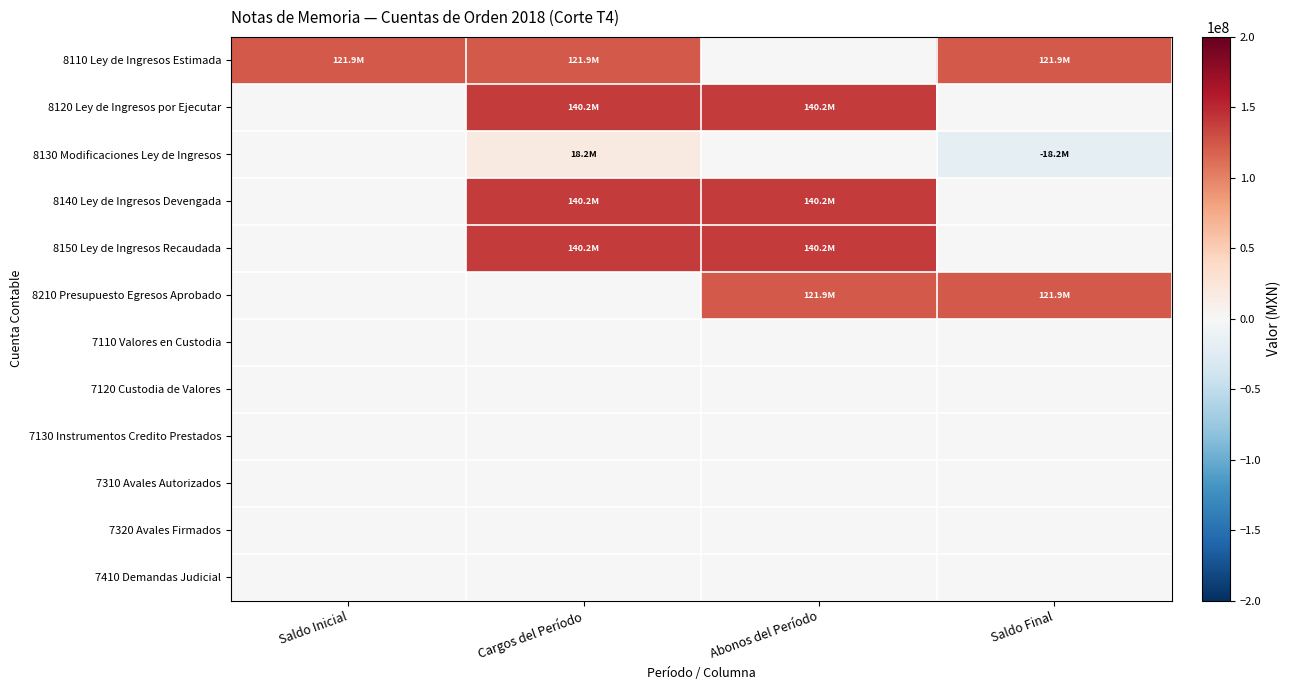

What is the difference between the highest and lowest values at Saldo Final?

140155581.1